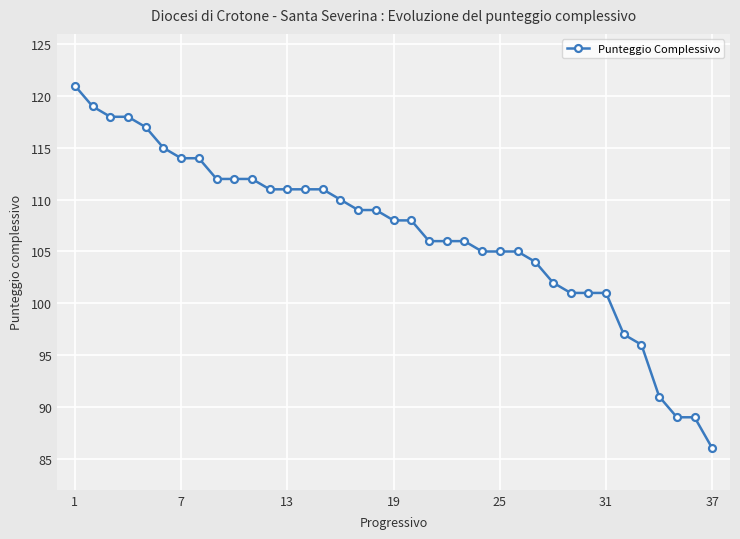

What is the minimum value shown in the chart?

86